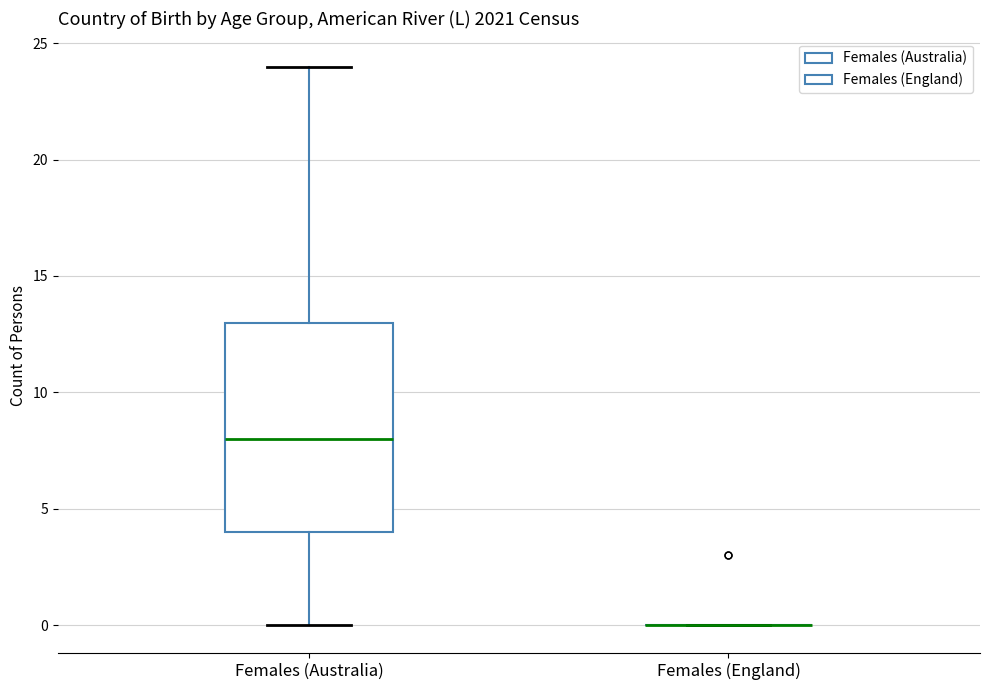

Reading left to right, read every box against the y-axis: the position of its median line, the range the box covers, and the ends of its whiskers. The values are not printed on the chart, so give them approximately, as read against the axis.

Females (Australia): median 8, box 4 to 13, whiskers 0 to 24
Females (England): box collapsed to a line at 0, whiskers 0 to 0